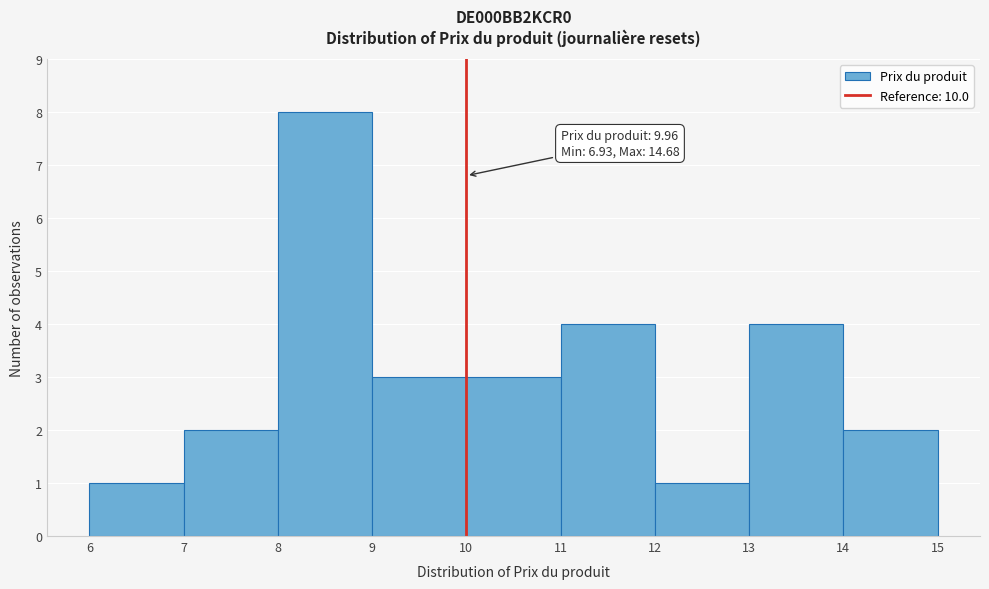

Over which range of the x-axis is the bar tallest?

8 to 9